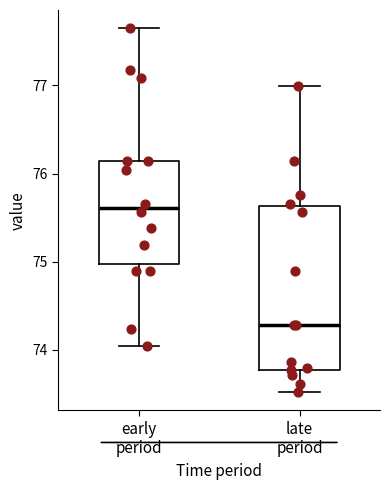

Which box has the lowest median line?

late period